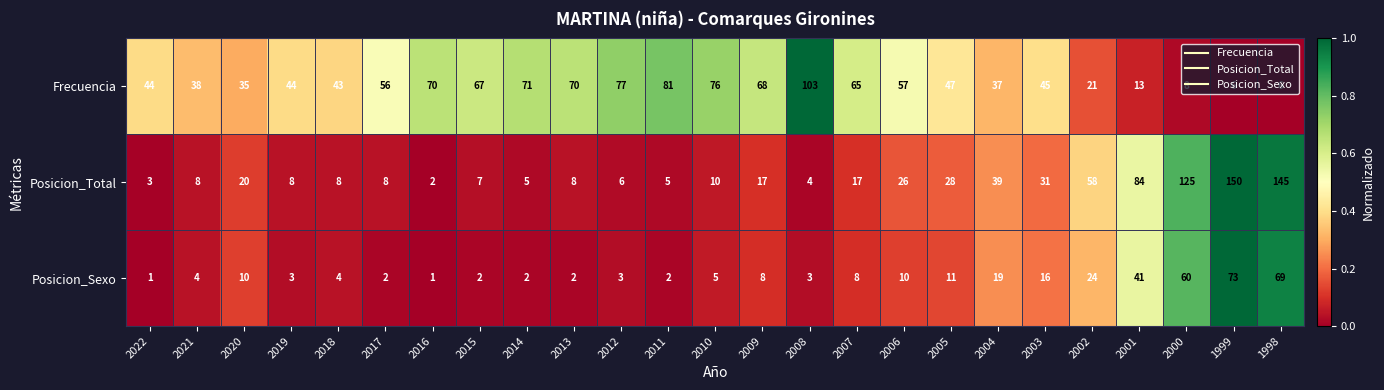

Is it true that Posicion_Total equals 8 at 2021?

True